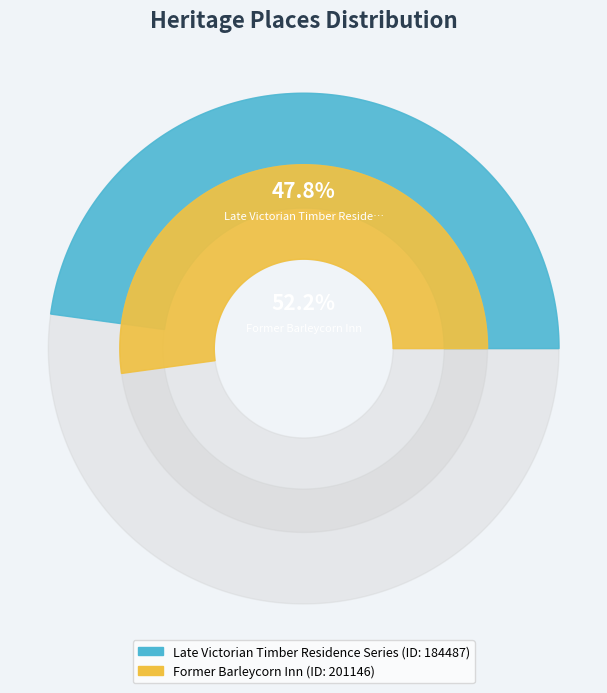

Count the number of slices in the pie.

2